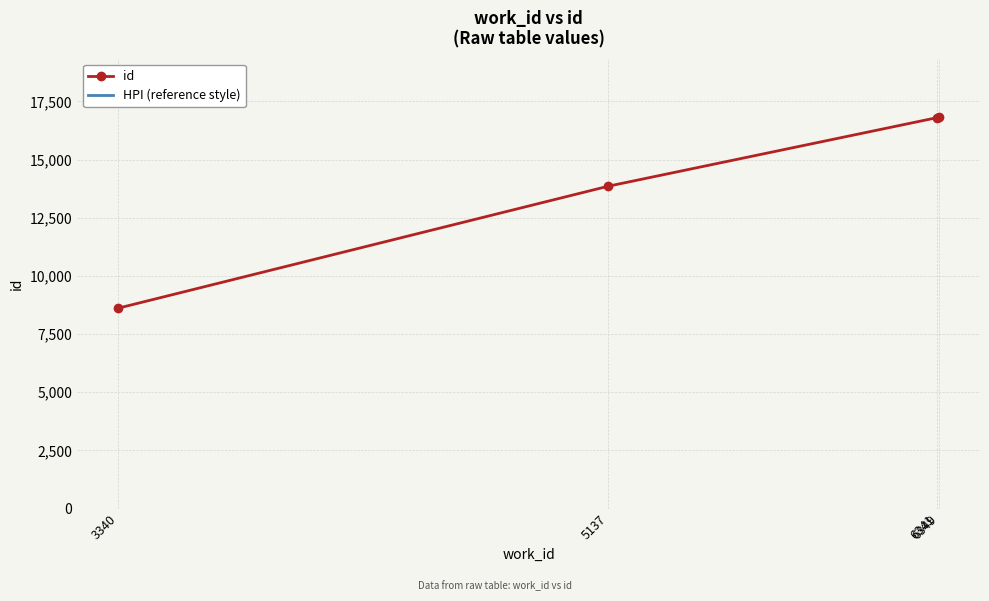

What is the difference between the maximum and minimum values?

8199